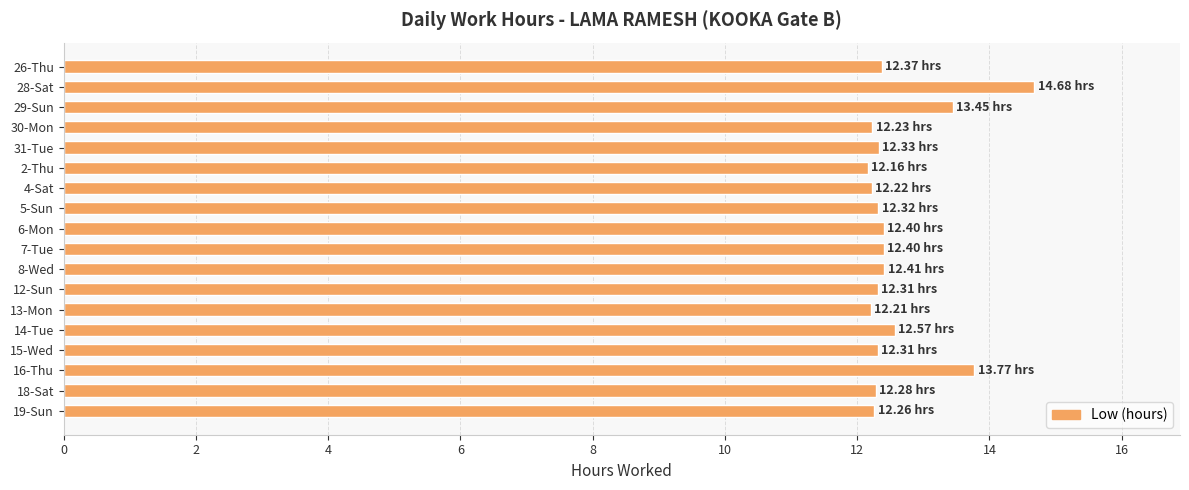

What is the average value?

12.6